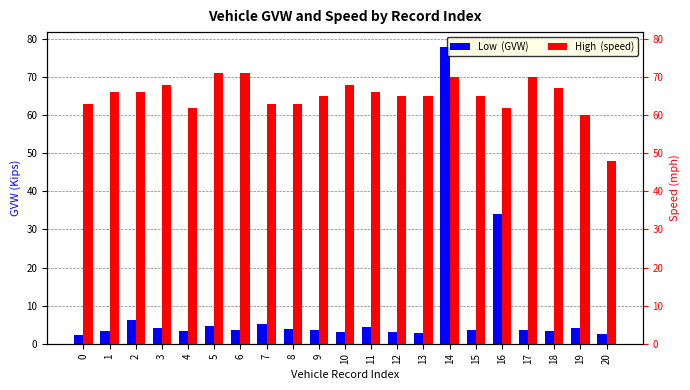

Rank the series by their average value, from lowest to highest.

Low  (GVW), High  (speed)